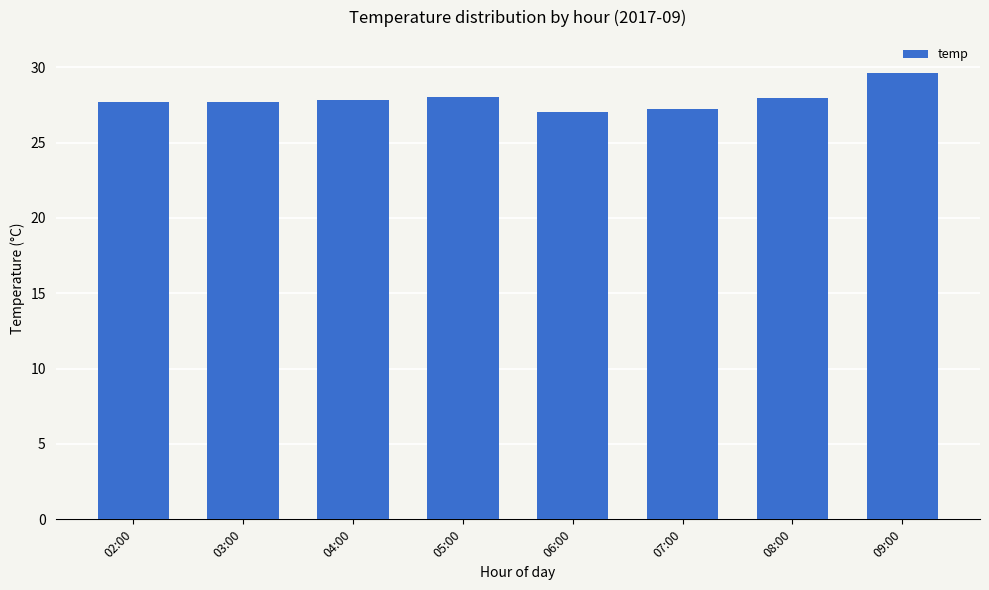

At which category does the chart reach its peak across all series?

09:00